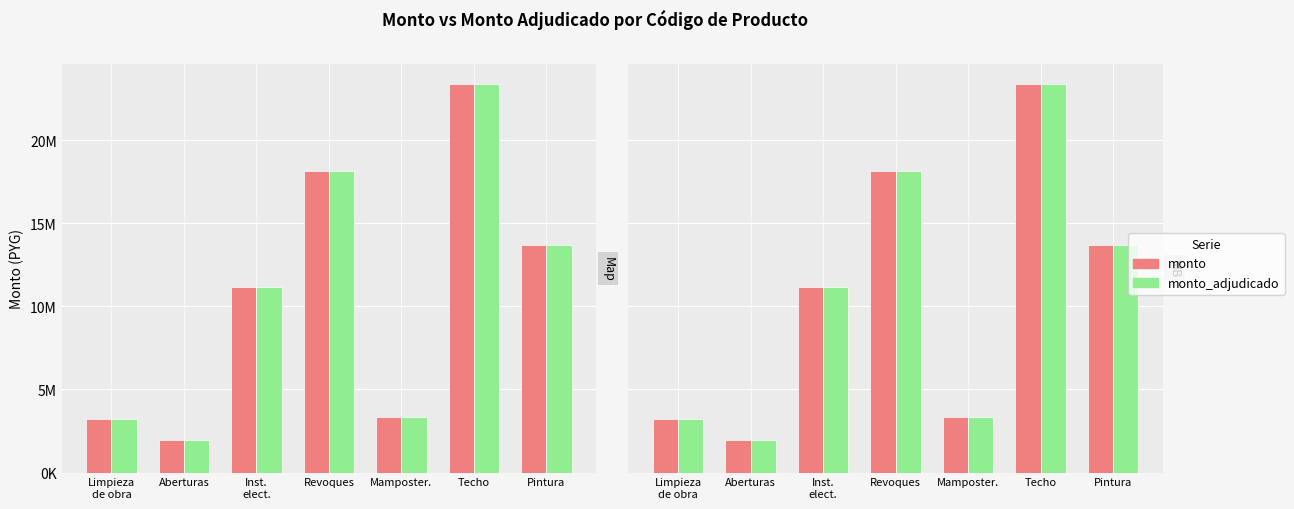

List the labels in order of monto value, largest first.

Techo, Revoques, Pintura, Inst.
elect., Mamposter., Limpieza
de obra, Aberturas